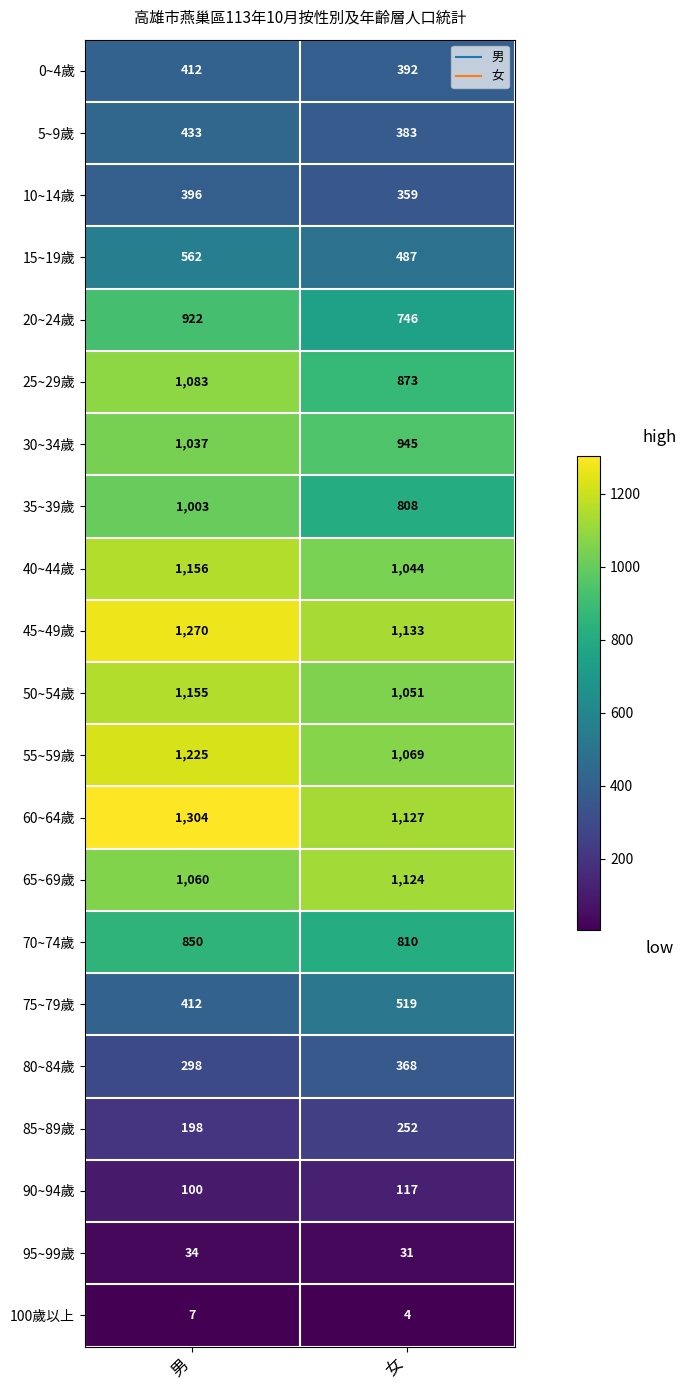

The value of 70~74歲 at 男 is 1502. True or false?

False